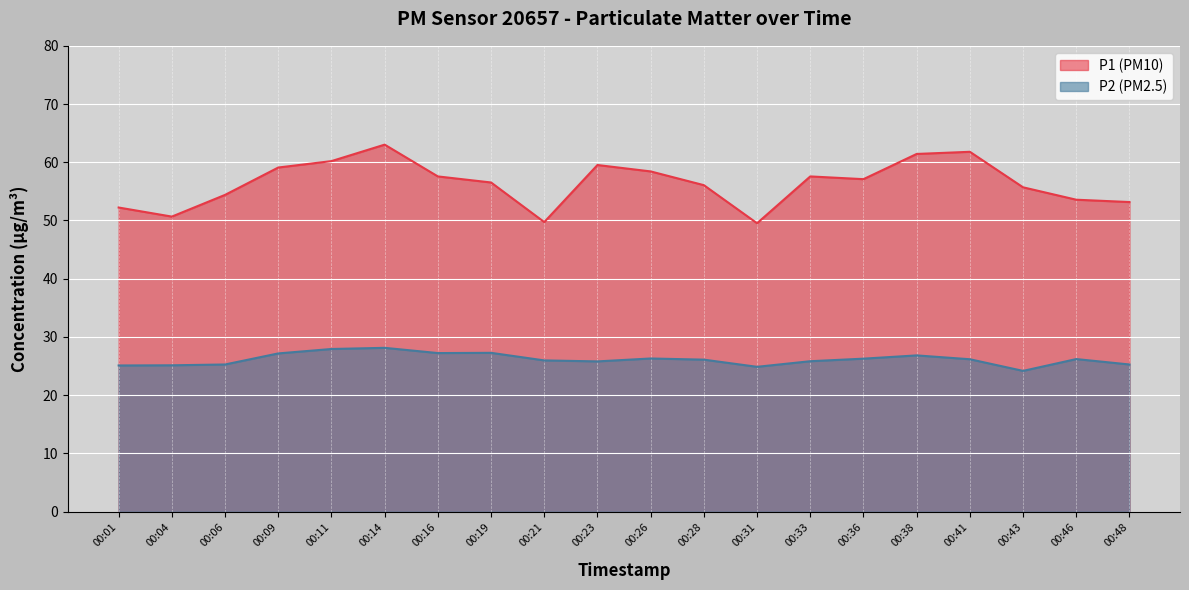

What is the value of the P2 point at the 15th from the left?

26.3